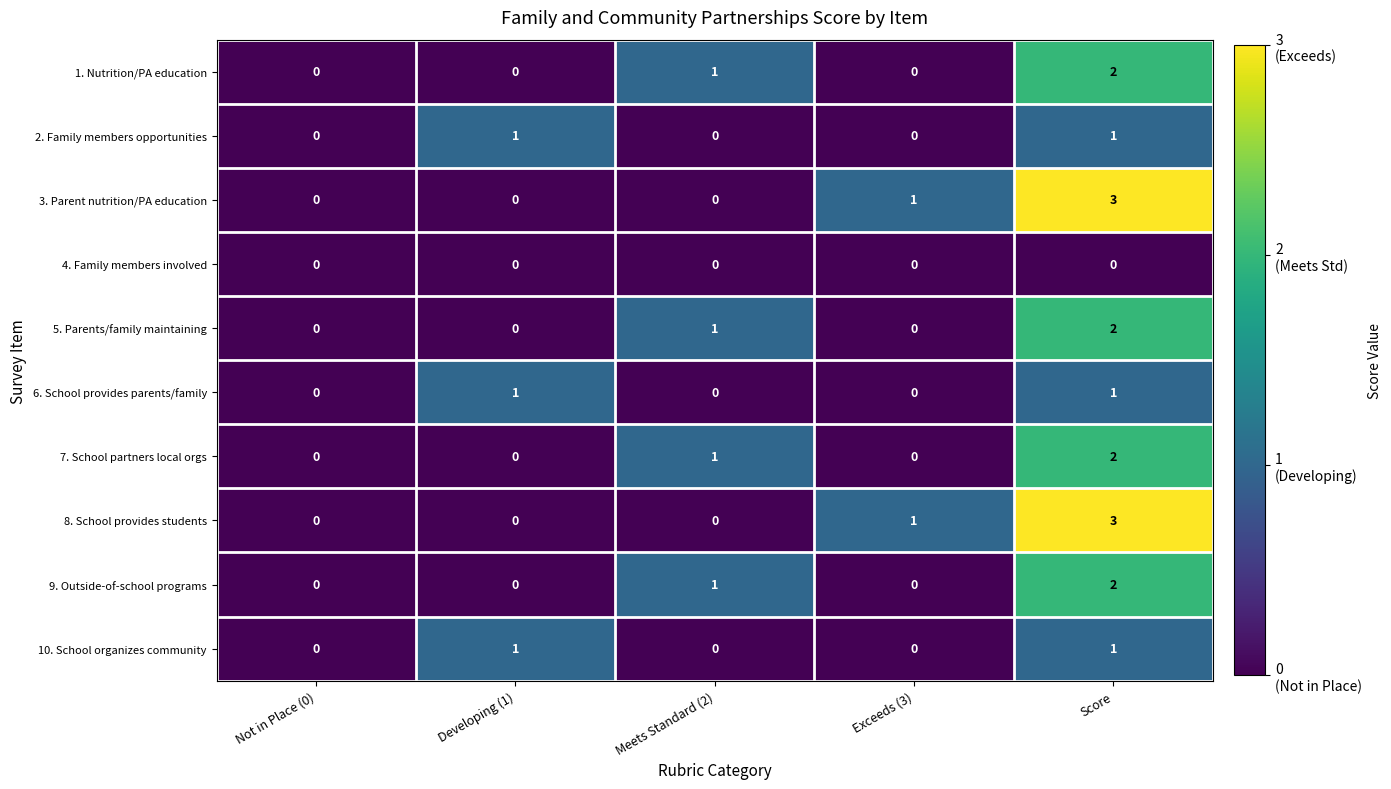

The 3. Parent nutrition/PA education series shows 3 at Score. True or false?

True